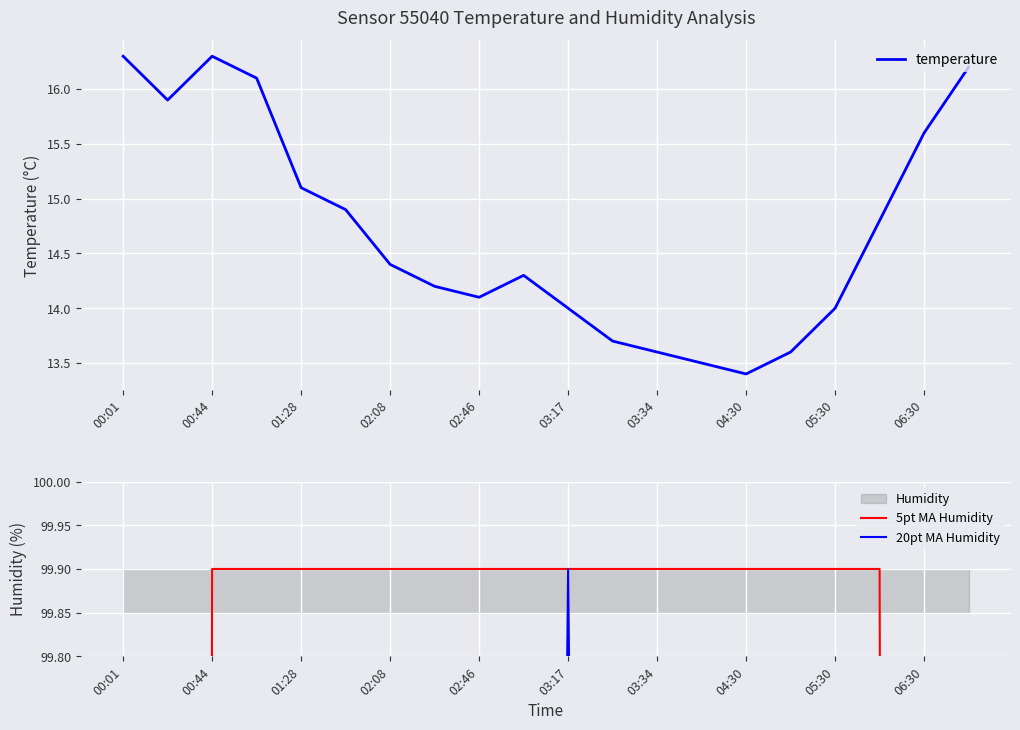

What is the minimum value for temperature?

13.4